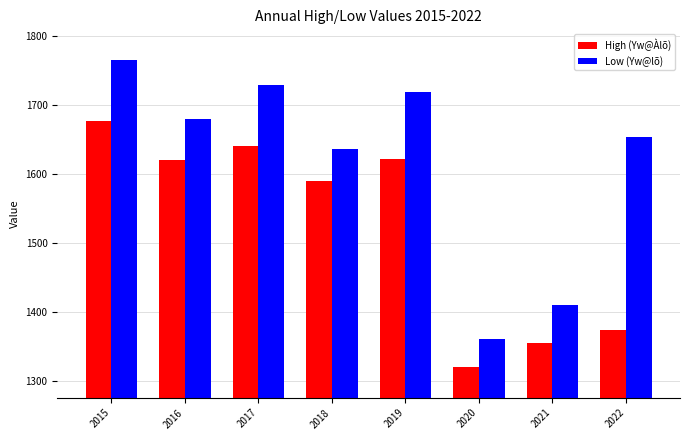

Between 2019 and 2021, which series saw the biggest shift?

Low (Yw@lõ)